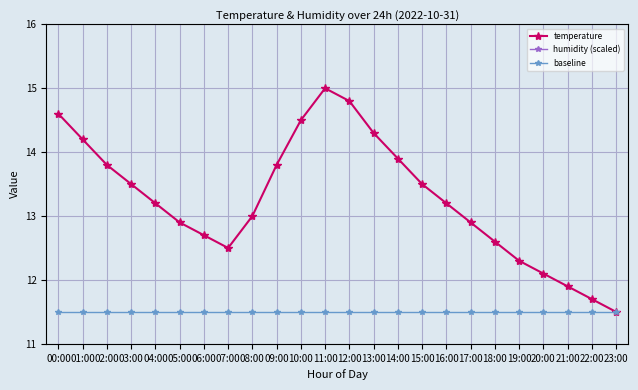

What is the difference between the temperature values at 03:00 and 07:00?

1.0